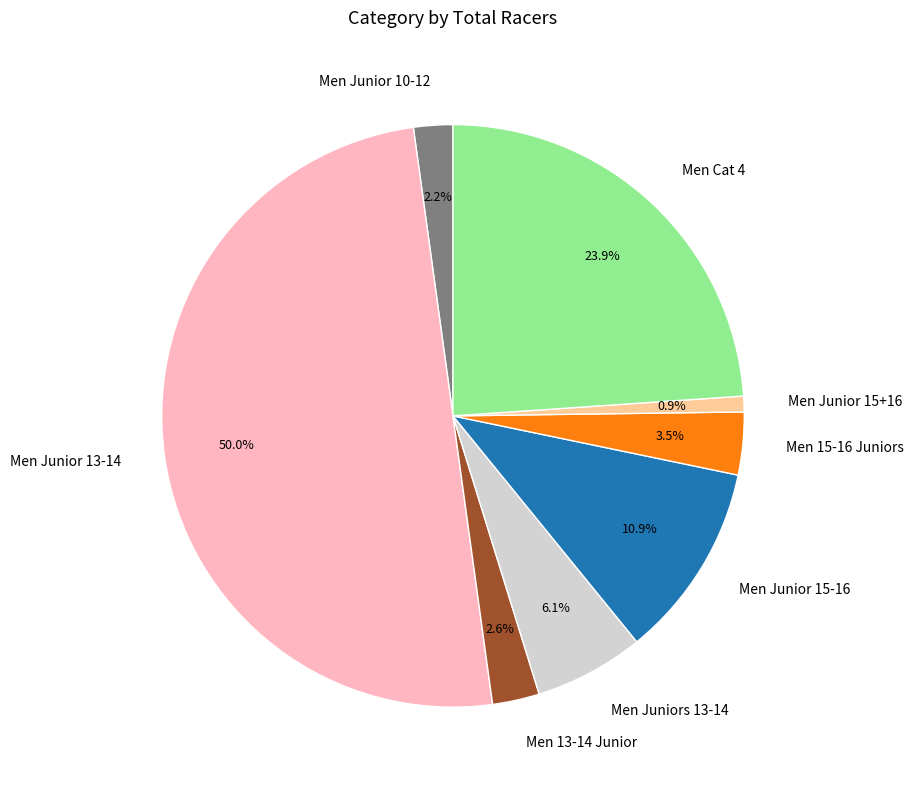

What percentage is NOT represented by Men Junior 10-12?

97.8%